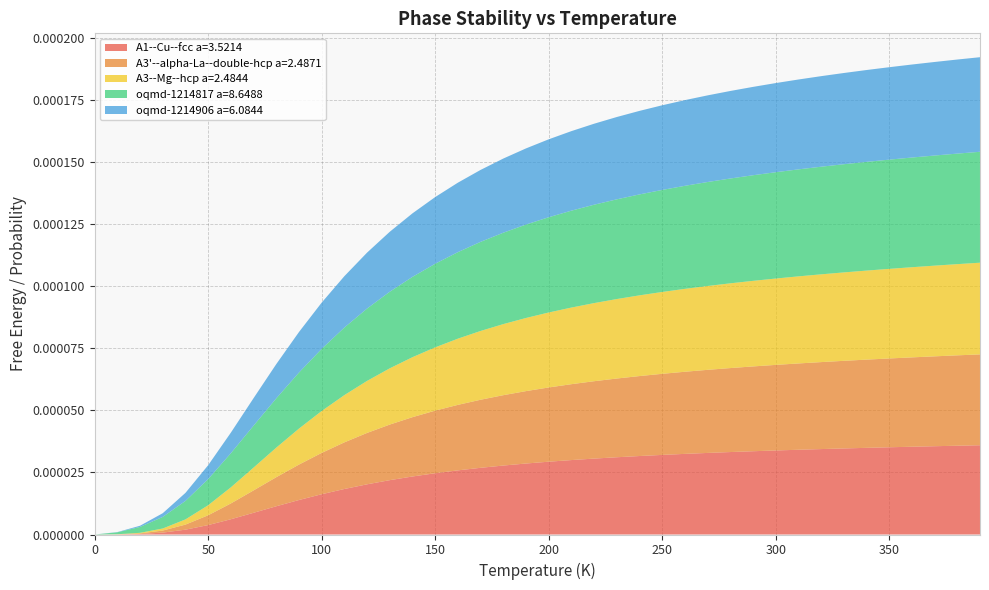

Reading left to right, list all the values displayed in this chart.

A1--Cu--fcc a=3.5214: 0=0.0	1=0.0	2=0.0	3=0.0	4=0.0	5=0.0	6=0.0	7=0.0	8=0.0	9=0.0	10=0.0	11=0.0	12=0.0	13=0.0	14=0.0	15=0.0	16=0.0	17=0.0	18=0.0	19=0.0	20=0.0	21=0.0	22=0.0	23=0.0	24=0.0	25=0.0	26=0.0	27=0.0	28=0.0	29=0.0	30=0.0	31=0.0	32=0.0	33=0.0	34=0.0	35=0.0	36=0.0	37=0.0	38=0.0	39=0.0
A3'--alpha-La--double-hcp a=2.4871: 0=0.0	1=0.0	2=0.0	3=0.0	4=0.0	5=0.0	6=0.0	7=0.0	8=0.0	9=0.0	10=0.0	11=0.0	12=0.0	13=0.0	14=0.0	15=0.0	16=0.0	17=0.0	18=0.0	19=0.0	20=0.0	21=0.0	22=0.0	23=0.0	24=0.0	25=0.0	26=0.0	27=0.0	28=0.0	29=0.0	30=0.0	31=0.0	32=0.0	33=0.0	34=0.0	35=0.0	36=0.0	37=0.0	38=0.0	39=0.0
A3--Mg--hcp a=2.4844: 0=0.0	1=0.0	2=0.0	3=0.0	4=0.0	5=0.0	6=0.0	7=0.0	8=0.0	9=0.0	10=0.0	11=0.0	12=0.0	13=0.0	14=0.0	15=0.0	16=0.0	17=0.0	18=0.0	19=0.0	20=0.0	21=0.0	22=0.0	23=0.0	24=0.0	25=0.0	26=0.0	27=0.0	28=0.0	29=0.0	30=0.0	31=0.0	32=0.0	33=0.0	34=0.0	35=0.0	36=0.0	37=0.0	38=0.0	39=0.0
oqmd-1214817 a=8.6488: 0=0.0	1=0.0	2=0.0	3=0.0	4=0.0	5=0.0	6=0.0	7=0.0	8=0.0	9=0.0	10=0.0	11=0.0	12=0.0	13=0.0	14=0.0	15=0.0	16=0.0	17=0.0	18=0.0	19=0.0	20=0.0	21=0.0	22=0.0	23=0.0	24=0.0	25=0.0	26=0.0	27=0.0	28=0.0	29=0.0	30=0.0	31=0.0	32=0.0	33=0.0	34=0.0	35=0.0	36=0.0	37=0.0	38=0.0	39=0.0
oqmd-1214906 a=6.0844: 0=0.0	1=0.0	2=0.0	3=0.0	4=0.0	5=0.0	6=0.0	7=0.0	8=0.0	9=0.0	10=0.0	11=0.0	12=0.0	13=0.0	14=0.0	15=0.0	16=0.0	17=0.0	18=0.0	19=0.0	20=0.0	21=0.0	22=0.0	23=0.0	24=0.0	25=0.0	26=0.0	27=0.0	28=0.0	29=0.0	30=0.0	31=0.0	32=0.0	33=0.0	34=0.0	35=0.0	36=0.0	37=0.0	38=0.0	39=0.0